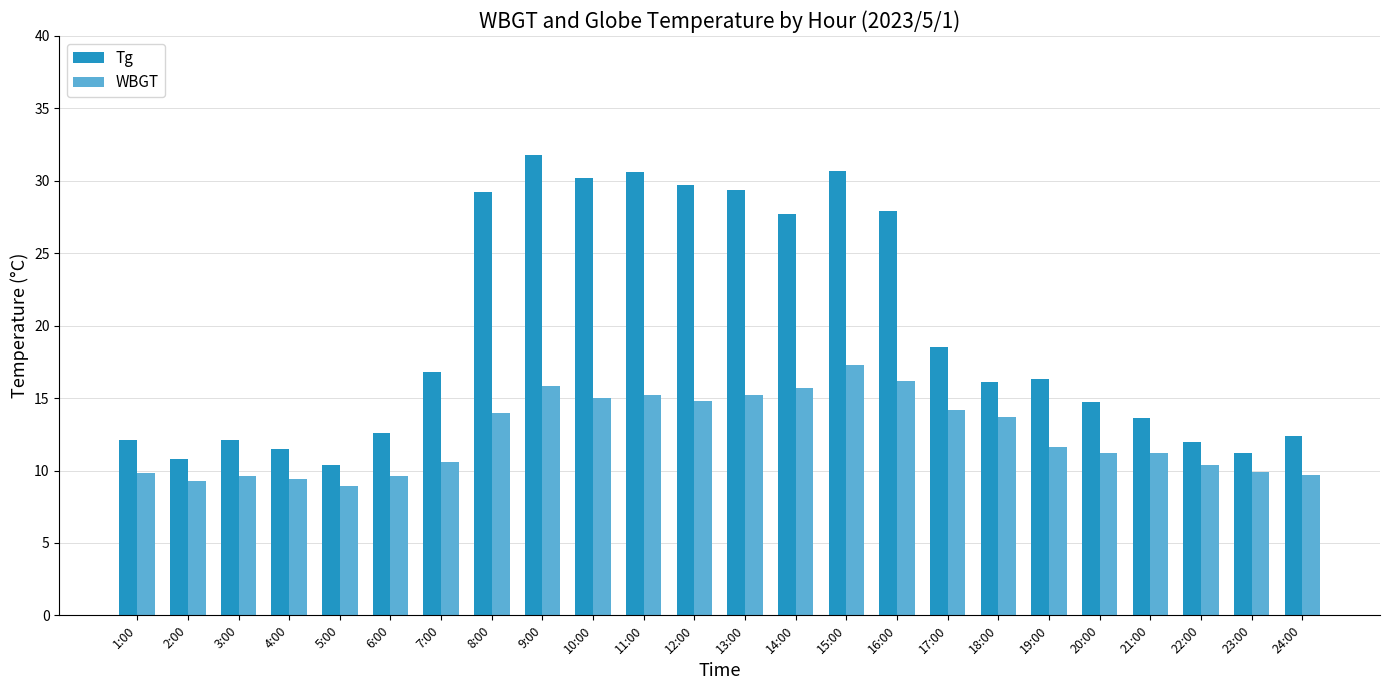

At which label does Tg reach its peak?

9:00